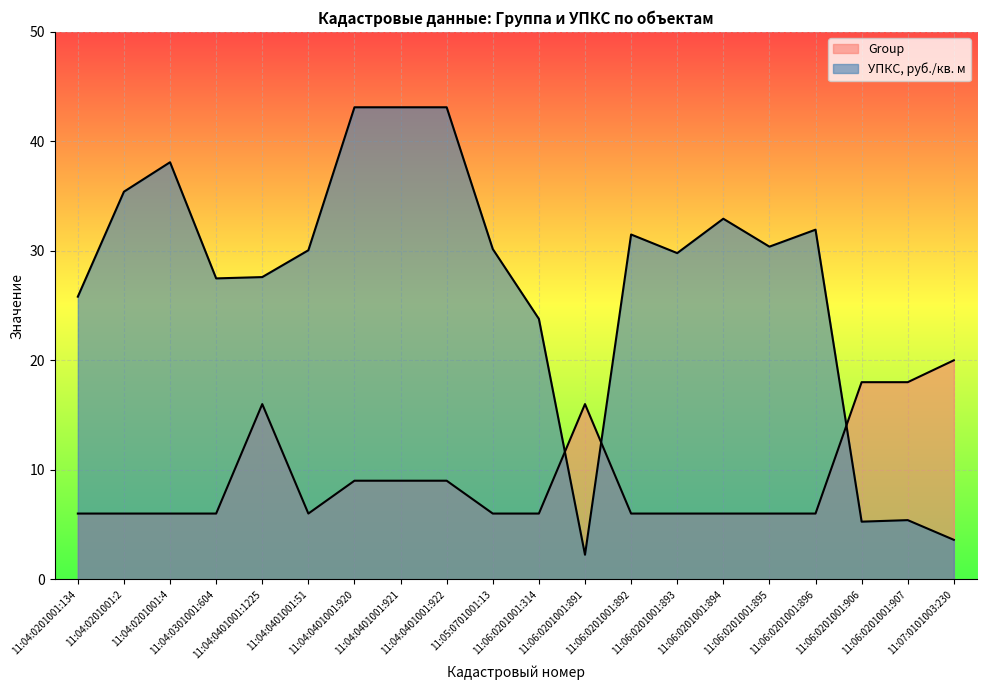

What is the lowest value of the UPKS series?

2.2